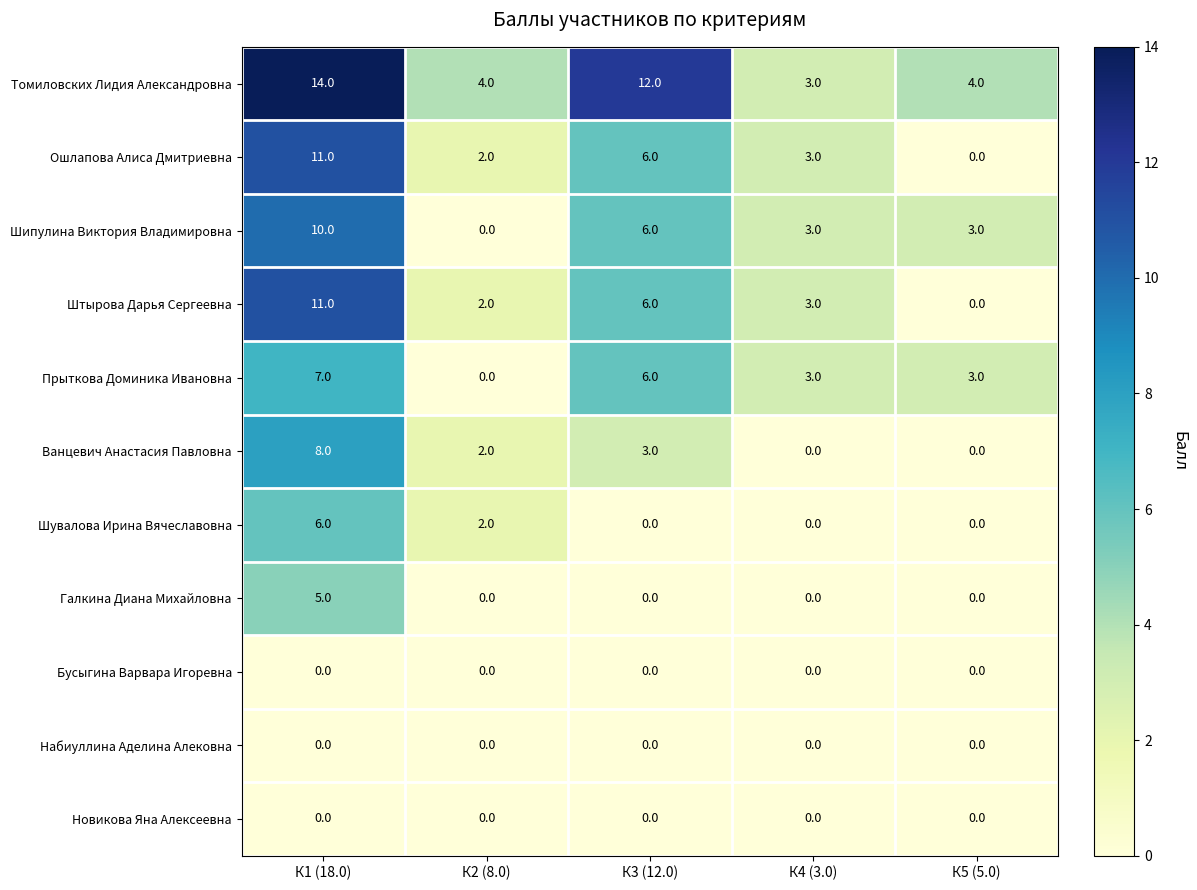

What is the average value of the Ошлапова Алиса Дмитриевна series?

4